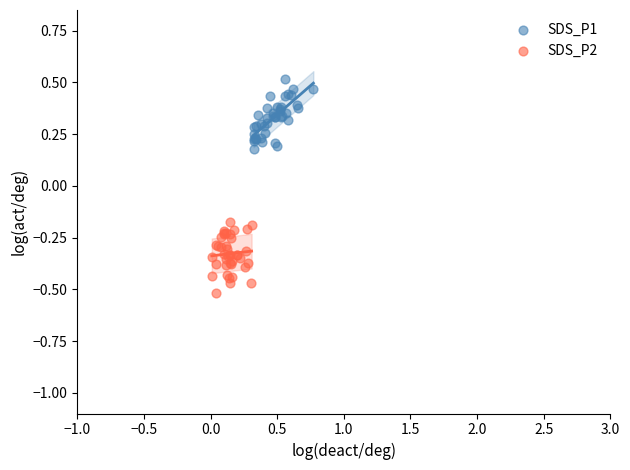

What are all the series names shown in the legend?

SDS_P1, SDS_P2